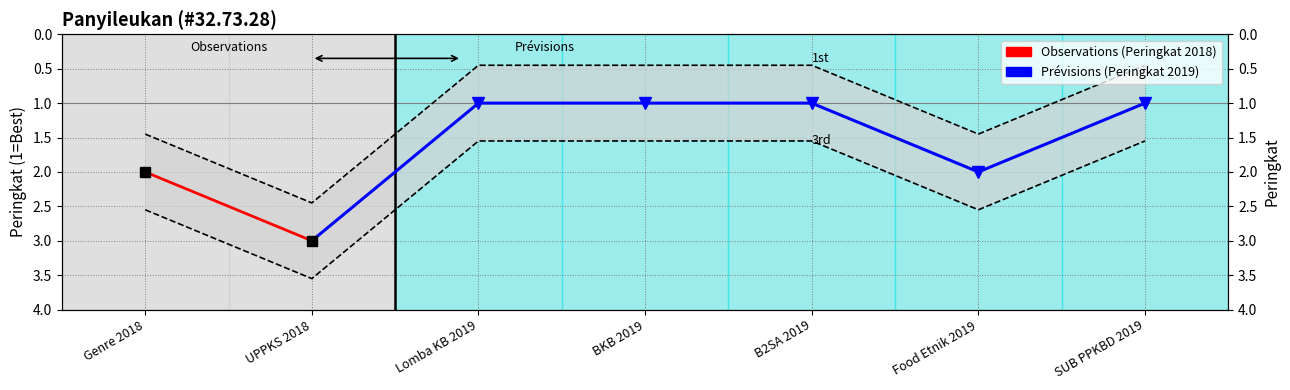

What is the label of the 6th point from the right?

UPPKS 2018